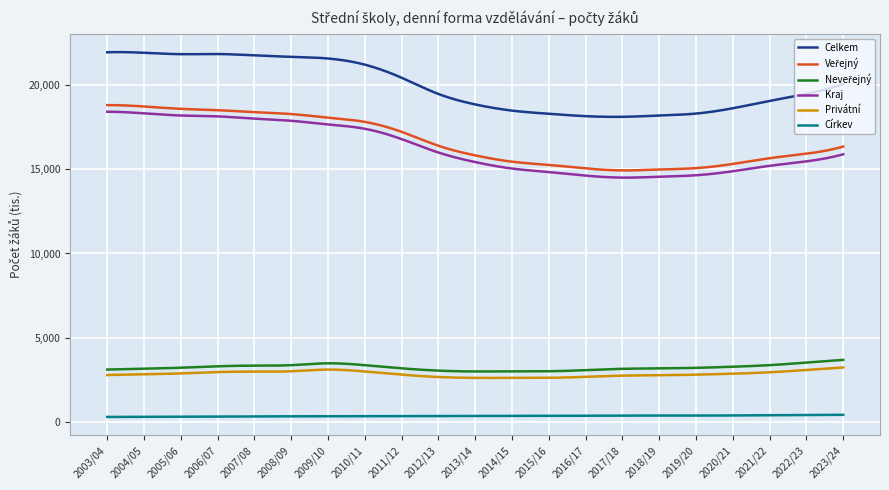

What is the average value of the Kraj series?

16217.0